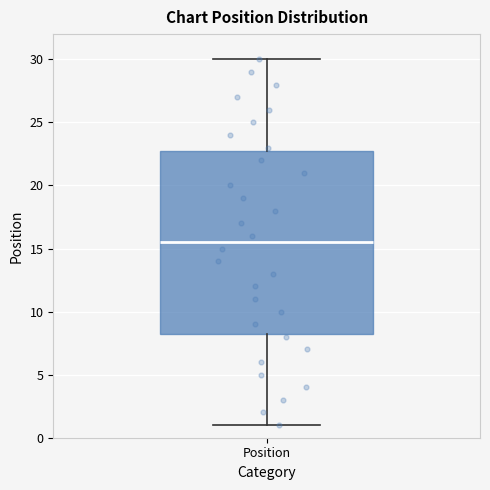

Read this box plot against the y-axis: the position of the median line, the range covered by the box, and the ends of both whiskers. The values are not printed on the chart, so give them approximately, as read against the axis.

median 15.5, box 8.5 to 23.0, whiskers 1.0 to 30.0